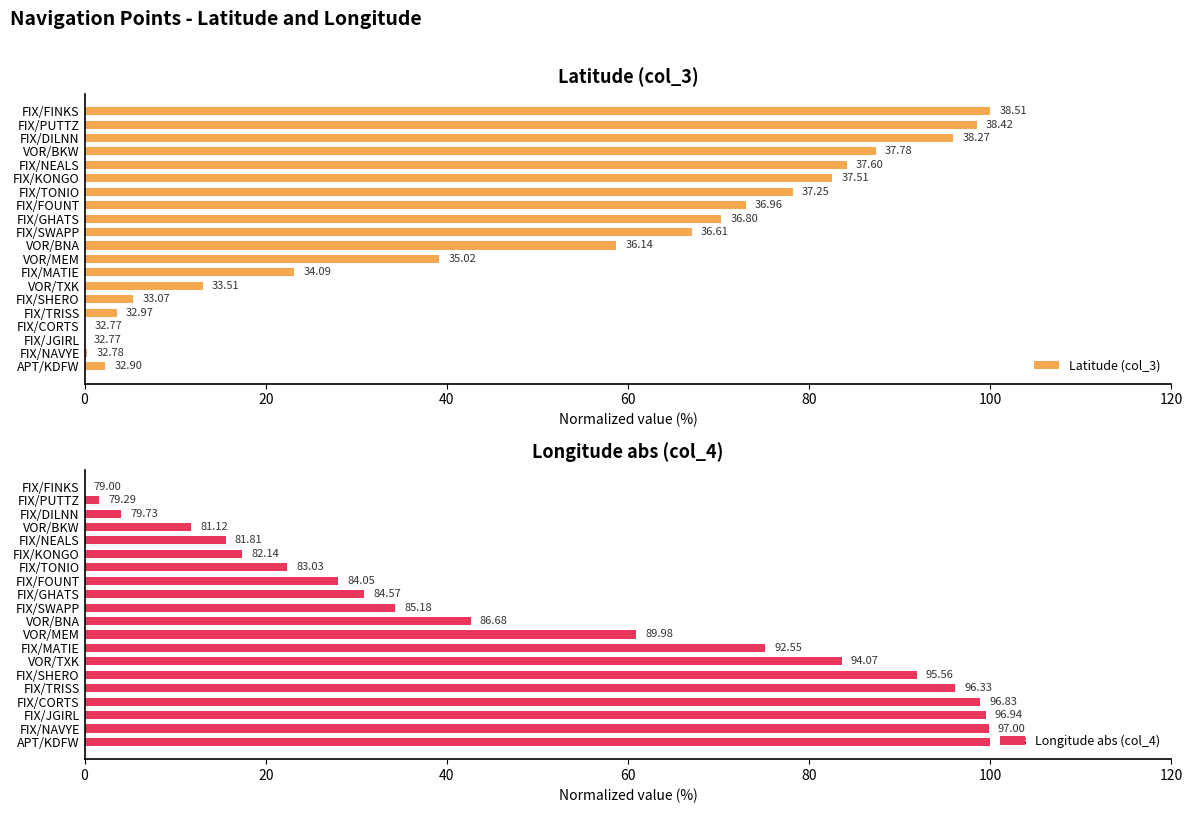

What is the difference between the second highest and second lowest values in the Longitude abs (col_4) series?

98.2